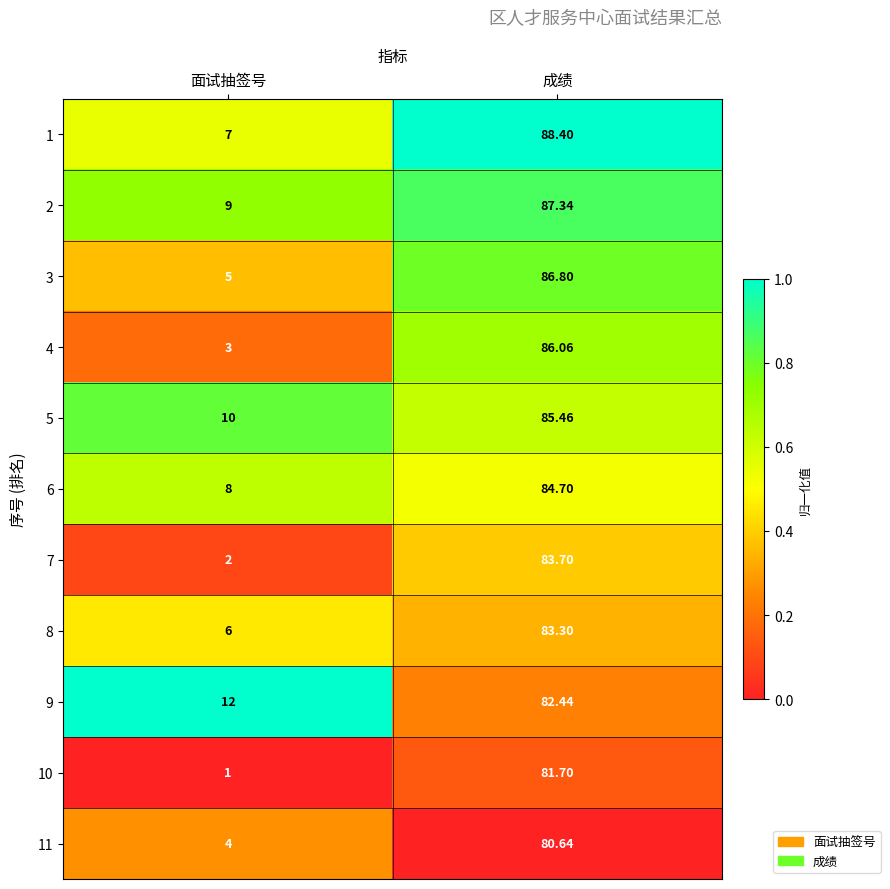

What is the maximum value shown in the chart?

88.4